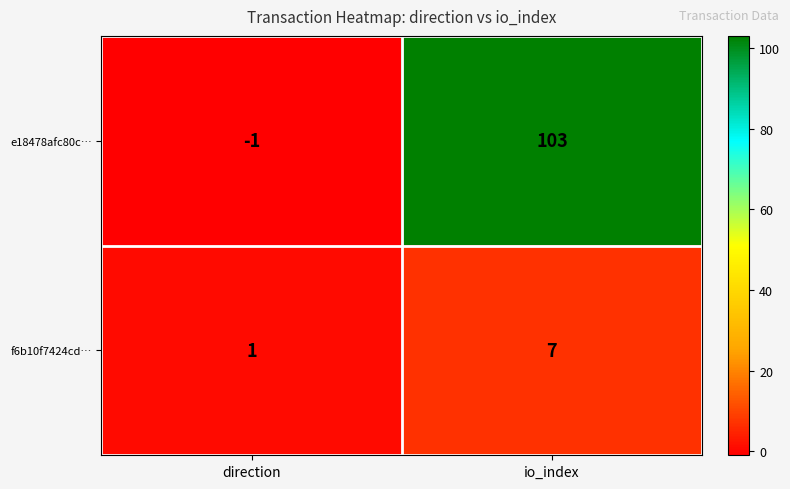

Where is f6b10f7424cd… nearest to the value 4?

direction